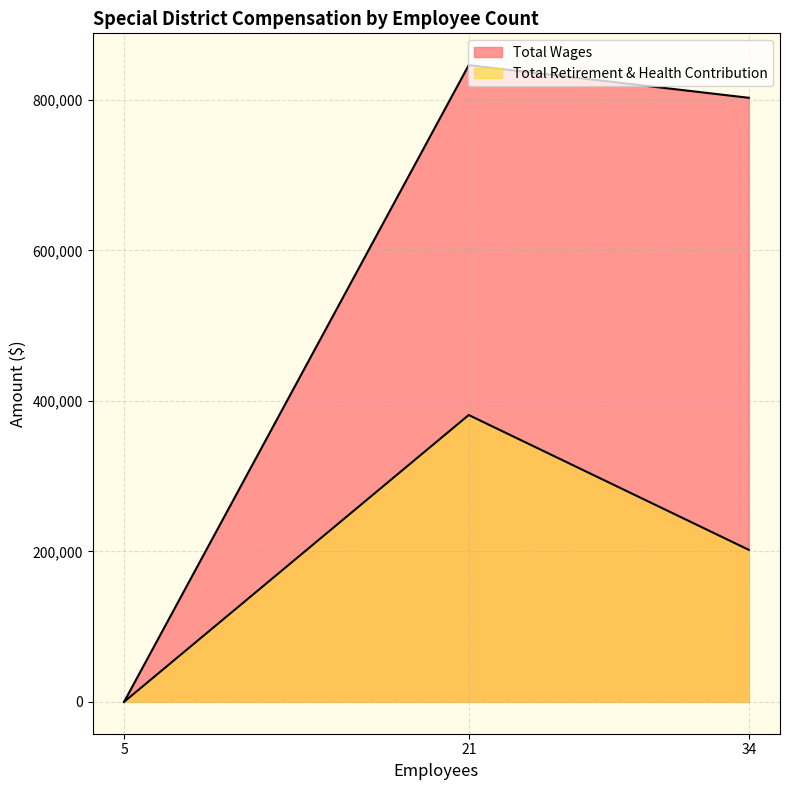

Rank the series at 21 from highest to lowest value.

Total Wages, Total Retirement & Health Contribution